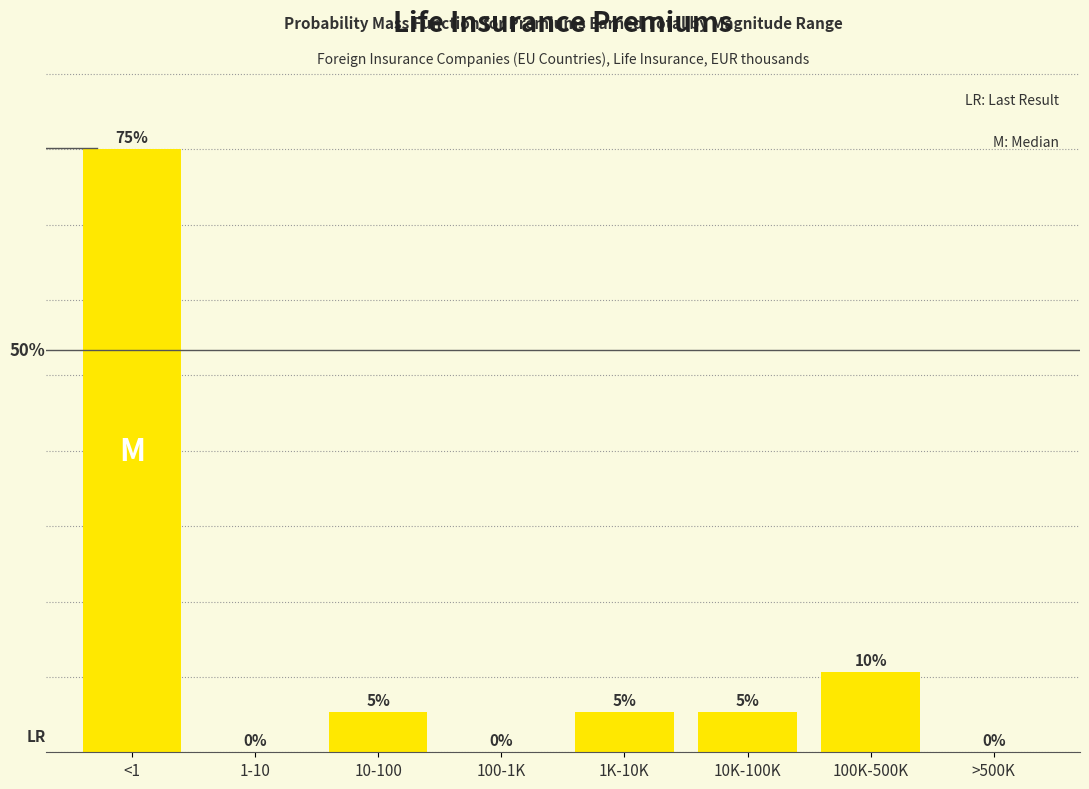

Where does the data first go above 5?

<1